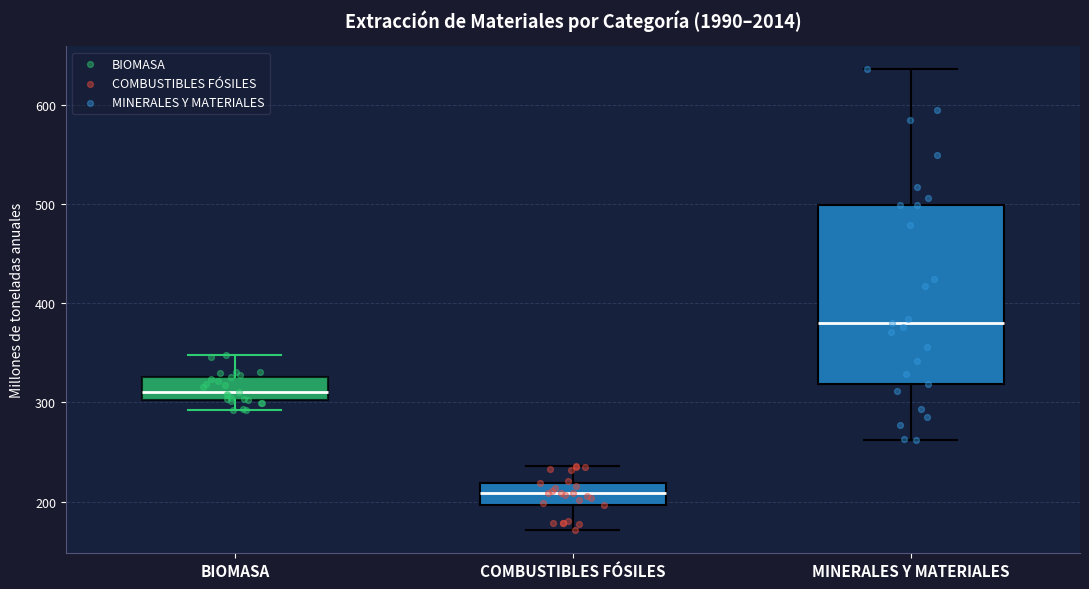

Reading left to right, transcribe this box plot: for each box, give where its median line is, the range the box spans, and where its two whiskers end, as read against the y-axis. The values are not printed on the chart, so give them approximately, as read against the axis.

BIOMASA: median 310, box 300 to 330, whiskers 290 to 350
COMBUSTIBLES FÓSILES: median 210, box 200 to 220, whiskers 170 to 240
MINERALES Y MATERIALES: median 380, box 320 to 500, whiskers 260 to 640